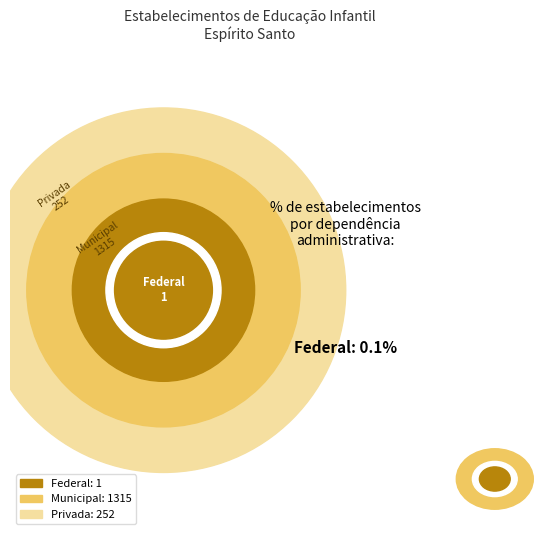

What percentage do Privada and Federal together represent?

16.1%